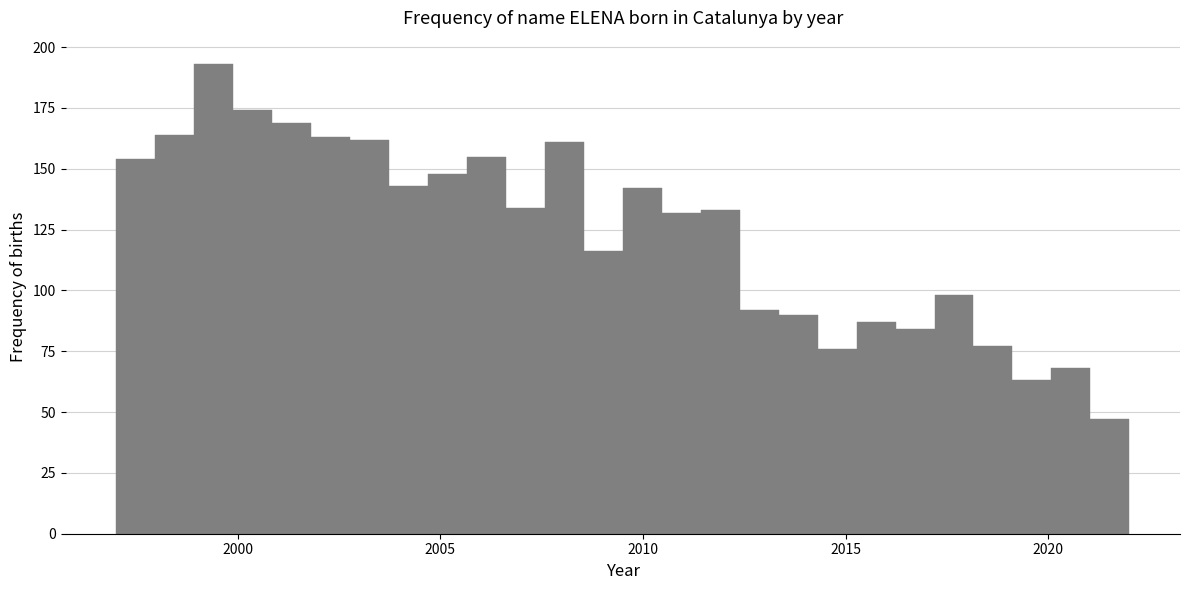

Read against the x-axis, roughly where is the centre of the tallest bar?

1999.5